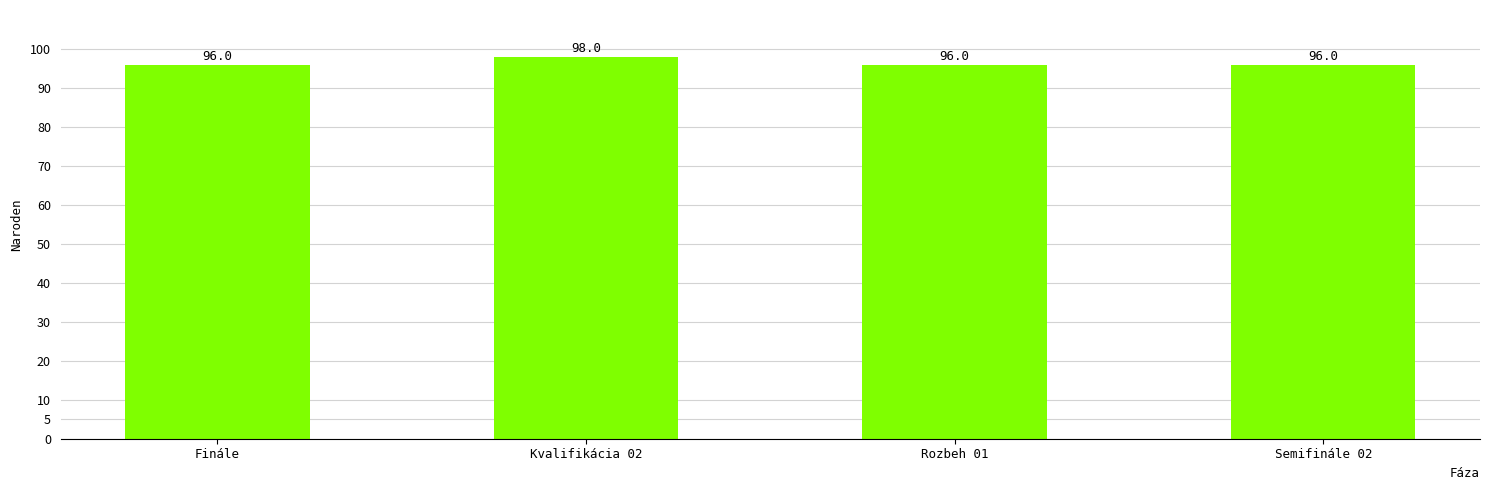

What is the smallest value displayed?

96